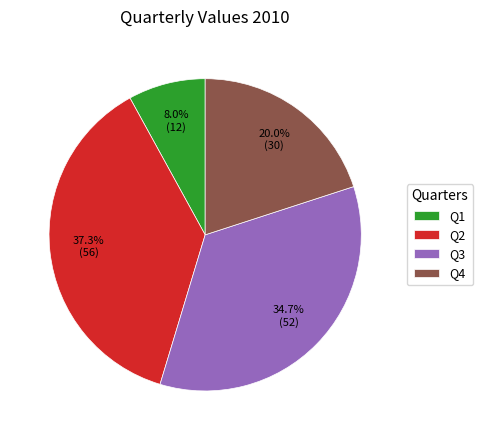

To the nearest percent, what is the difference between the Q1 and Q3 slice percentages?

27%